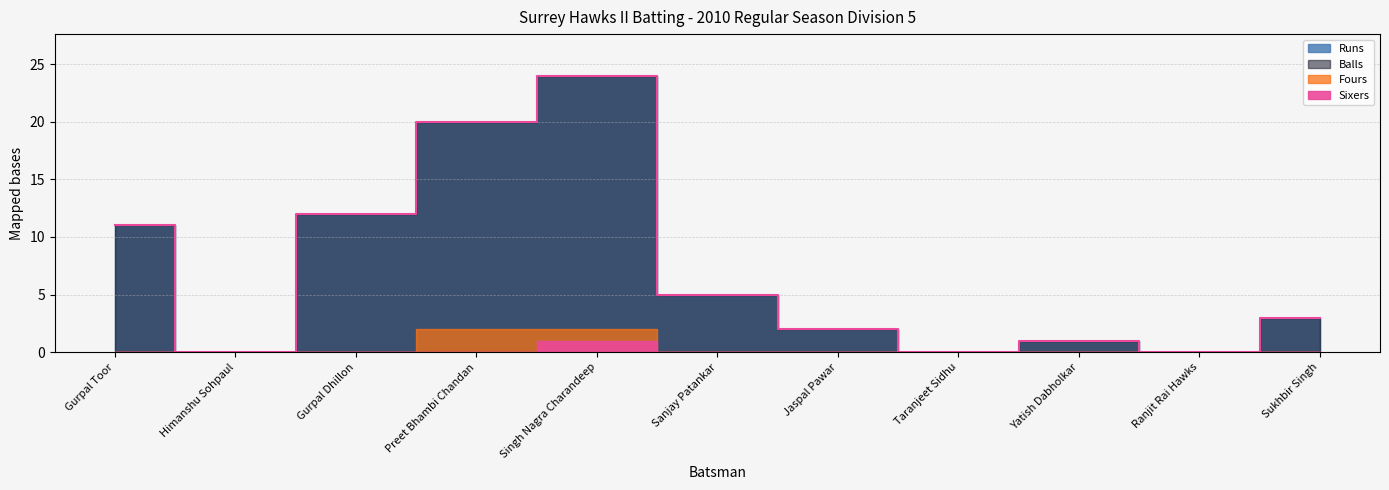

Which series changed the most between Preet Bhambi Chandan and Jaspal Pawar?

Runs